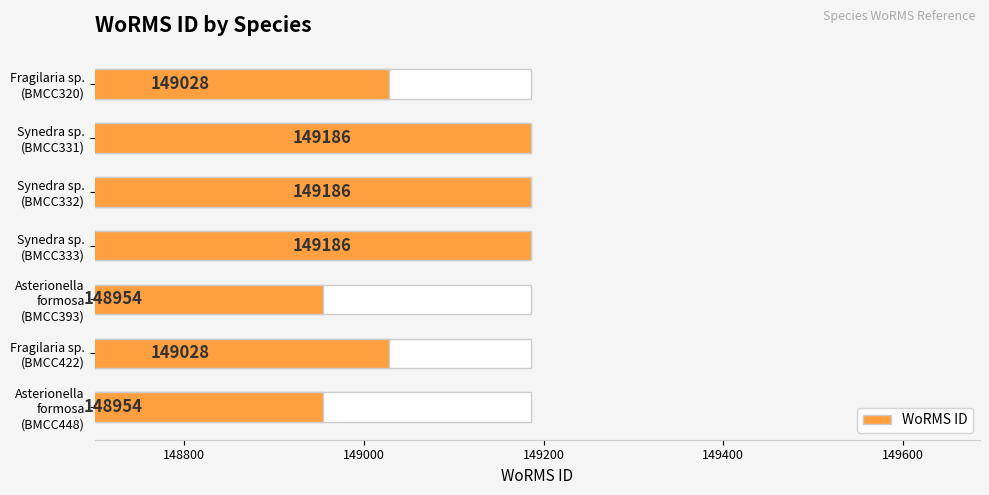

Reading right to left, extract all data points from this chart.

148954	149028	148954	149186	149186	149186	149028